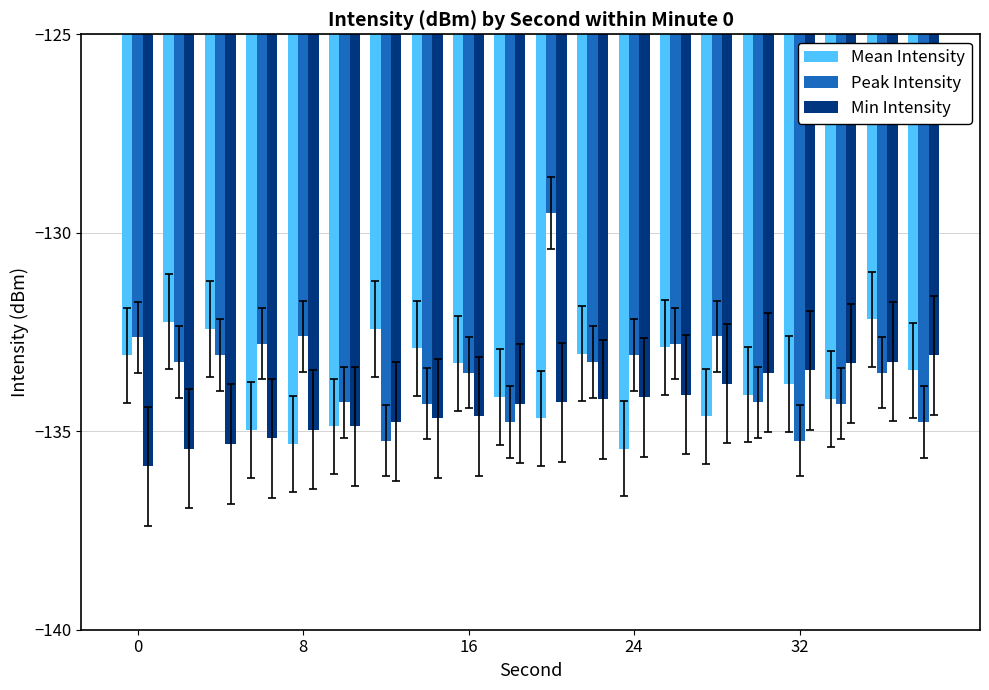

What are all the series names shown in the legend?

Mean Intensity, Peak Intensity, Min Intensity